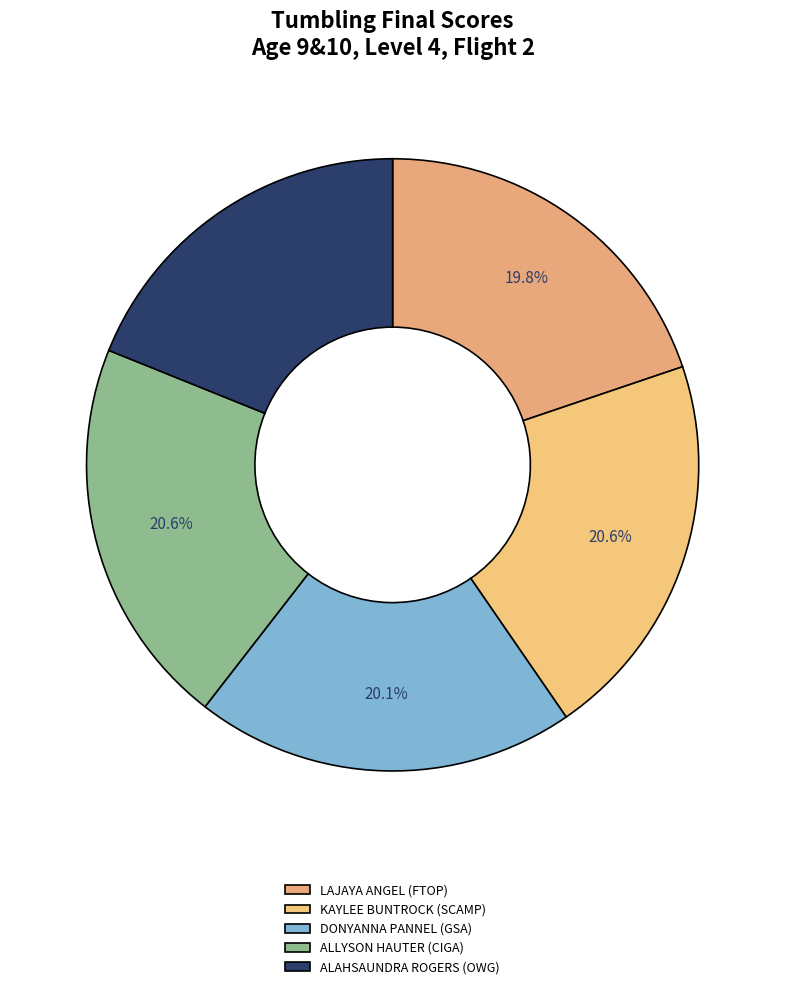

Which category has the smallest portion of the pie?

ALAHSAUNDRA ROGERS (OWG)